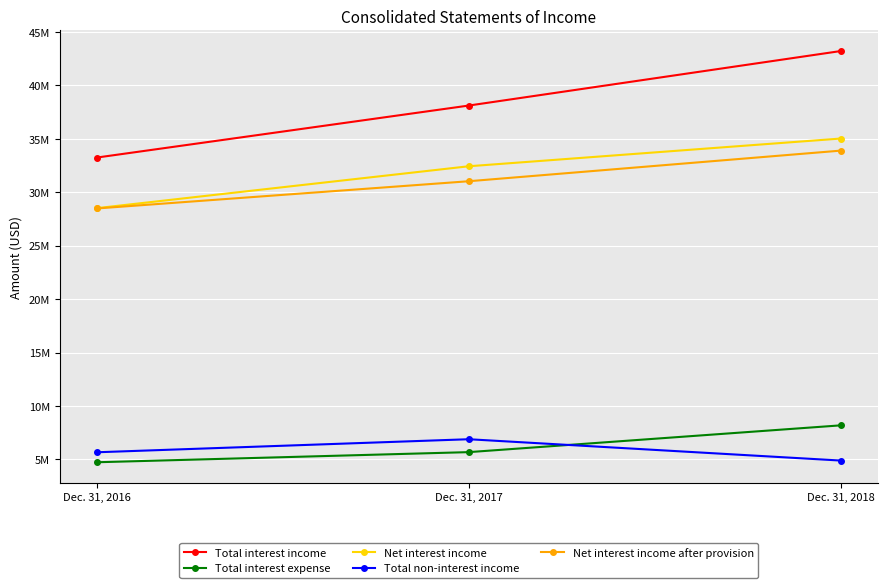

What are all the series names shown in the legend?

Total interest income, Total interest expense, Net interest income, Total non-interest income, Net interest income after provision